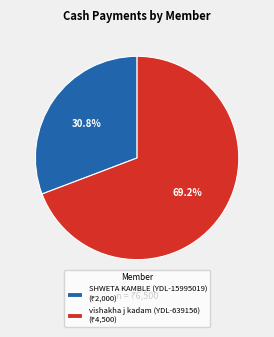

True or false: vishakha j kadam (YDL-639156) accounts for 69% of the total.

True